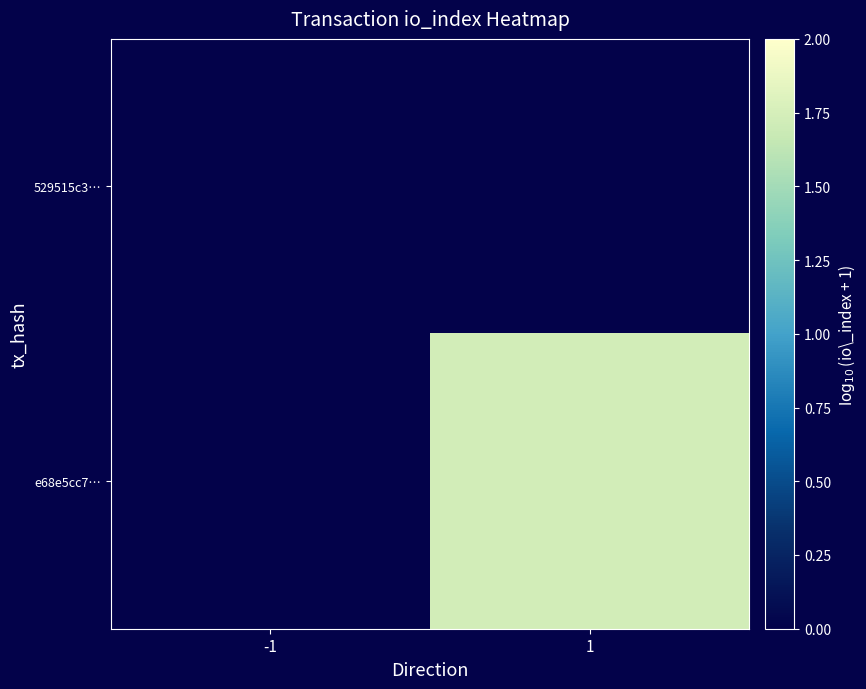

Between 1 and -1, which is larger?

1